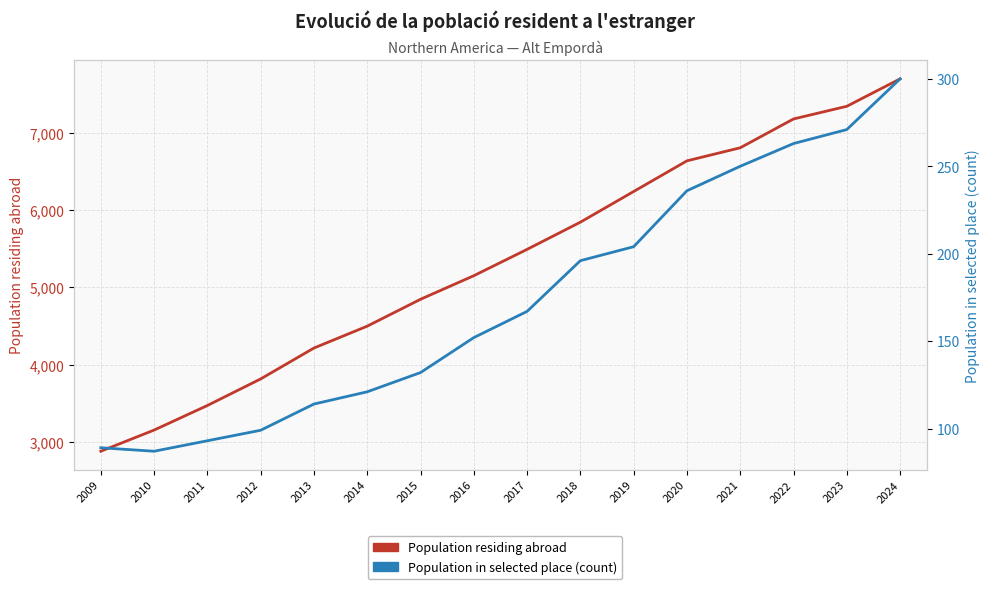

Which series has the widest spread of values?

Population residing abroad